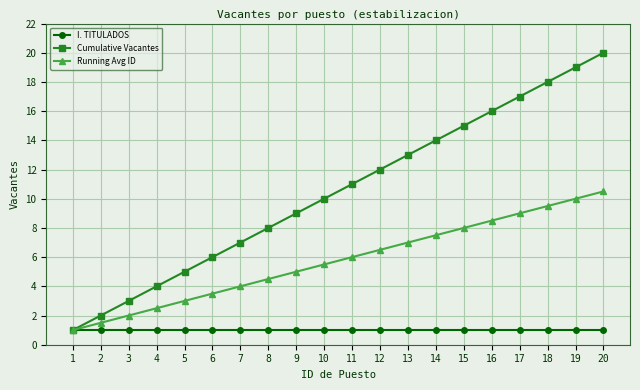

Read the Running Avg ID value at 3.

2.0